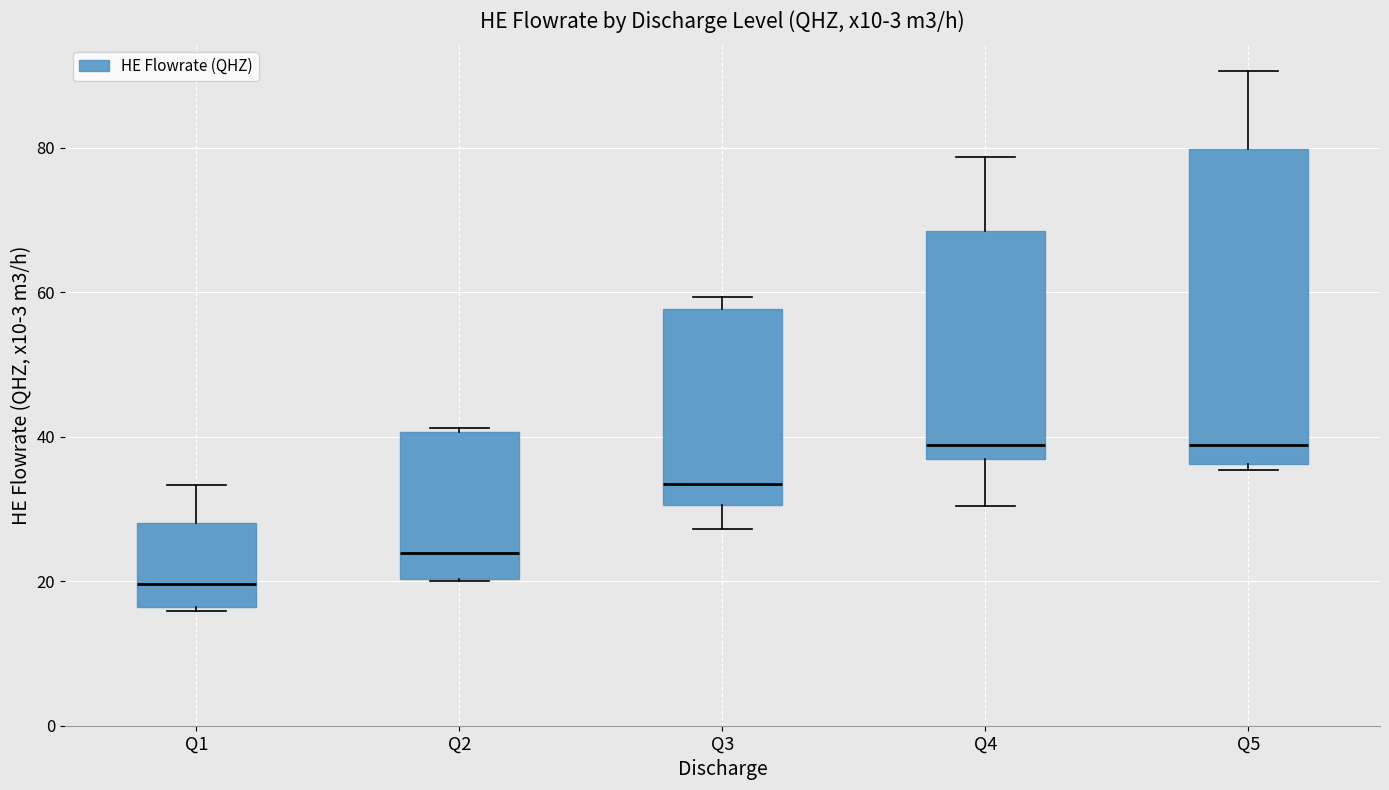

Where does the lower whisker of the box for Q3 end on the y-axis? The values are not printed on the chart, so give them approximately, as read against the axis.

28